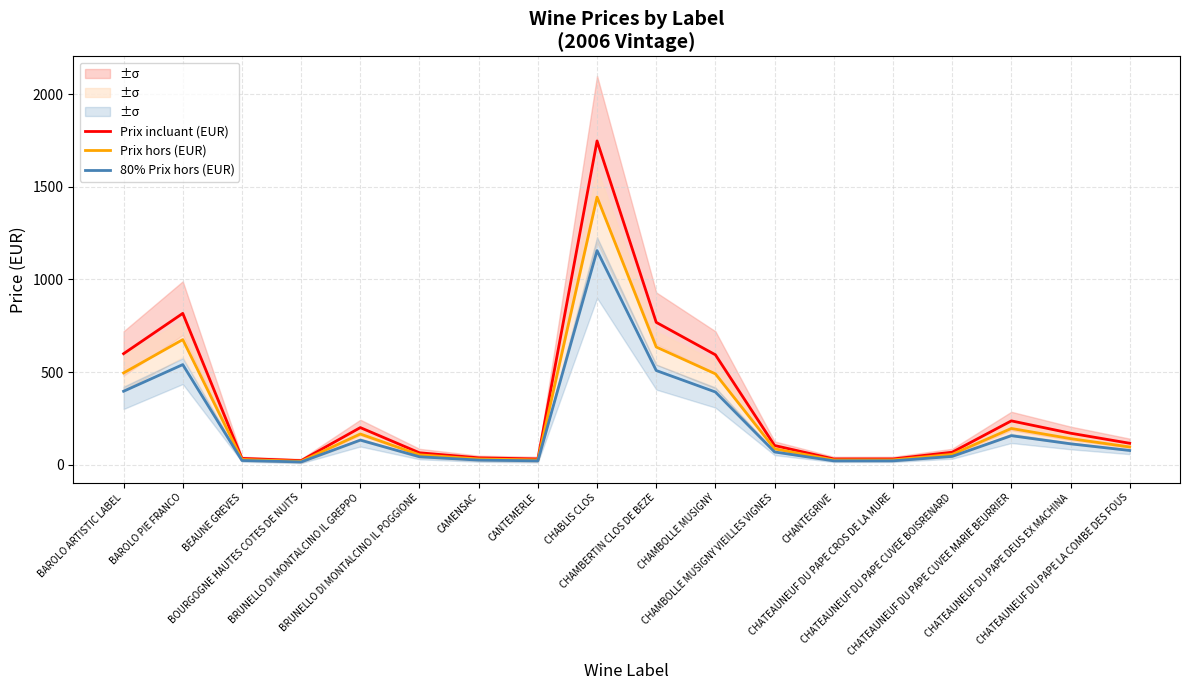

At how many categories does at least one series exceed 720?

3